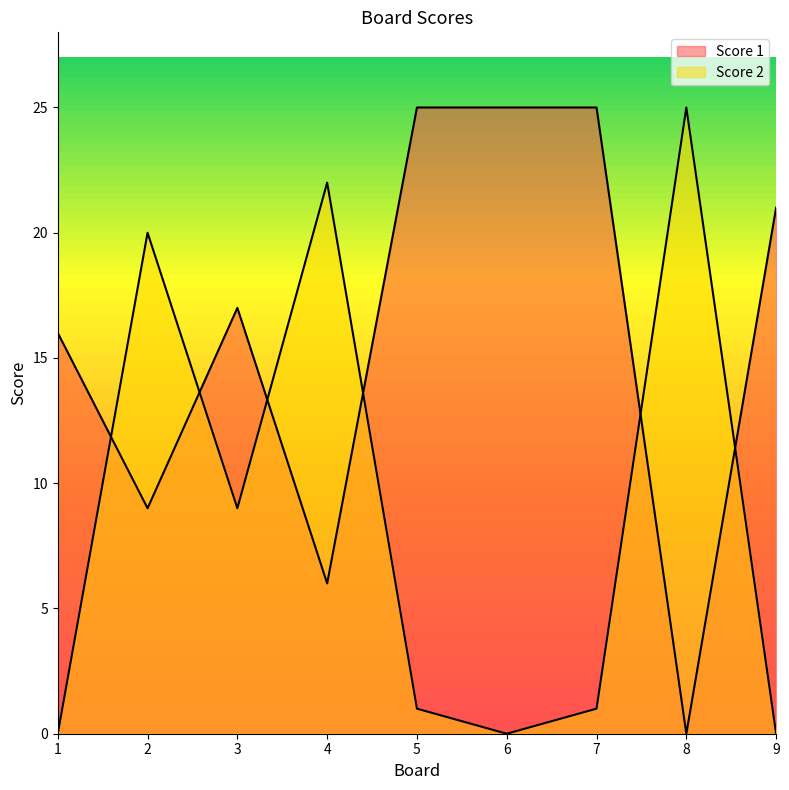

List the series in order of their overall mean, highest first.

Score 1, Score 2